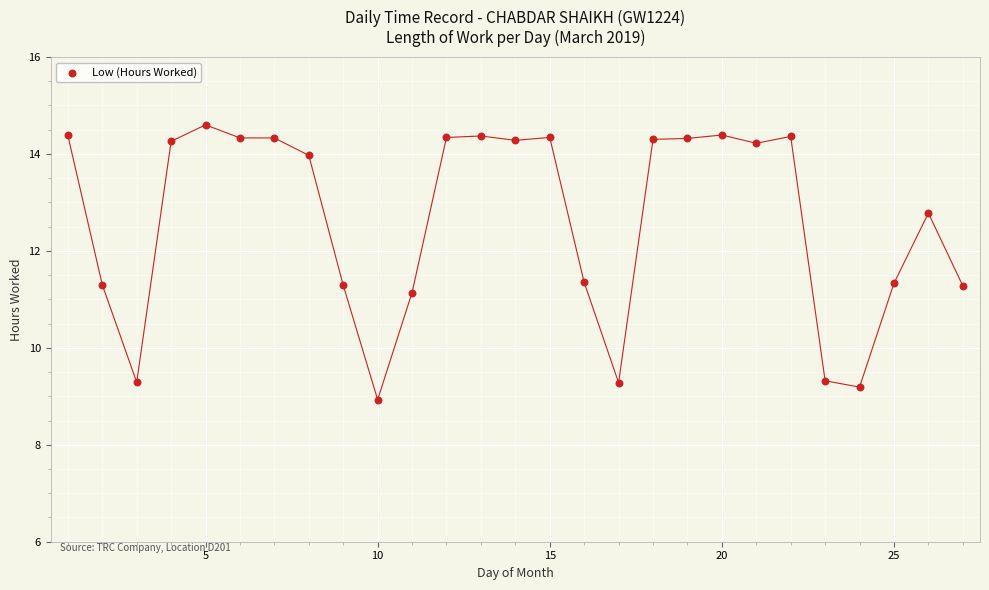

What is the range of X values (max minus min)?

26.0